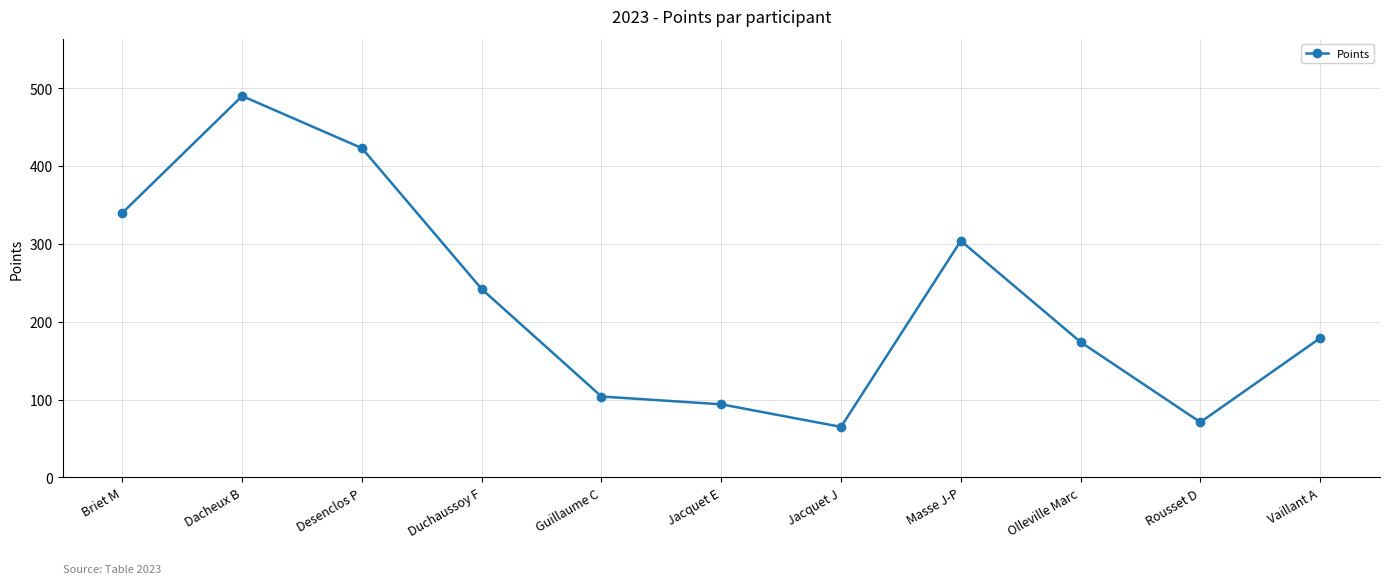

How many points are higher than both their immediate neighbors (excluding endpoints)?

2